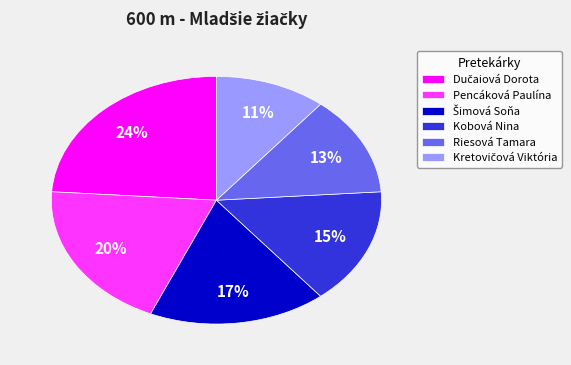

To the nearest percent, what is the difference between the largest and smallest slice percentages?

13%